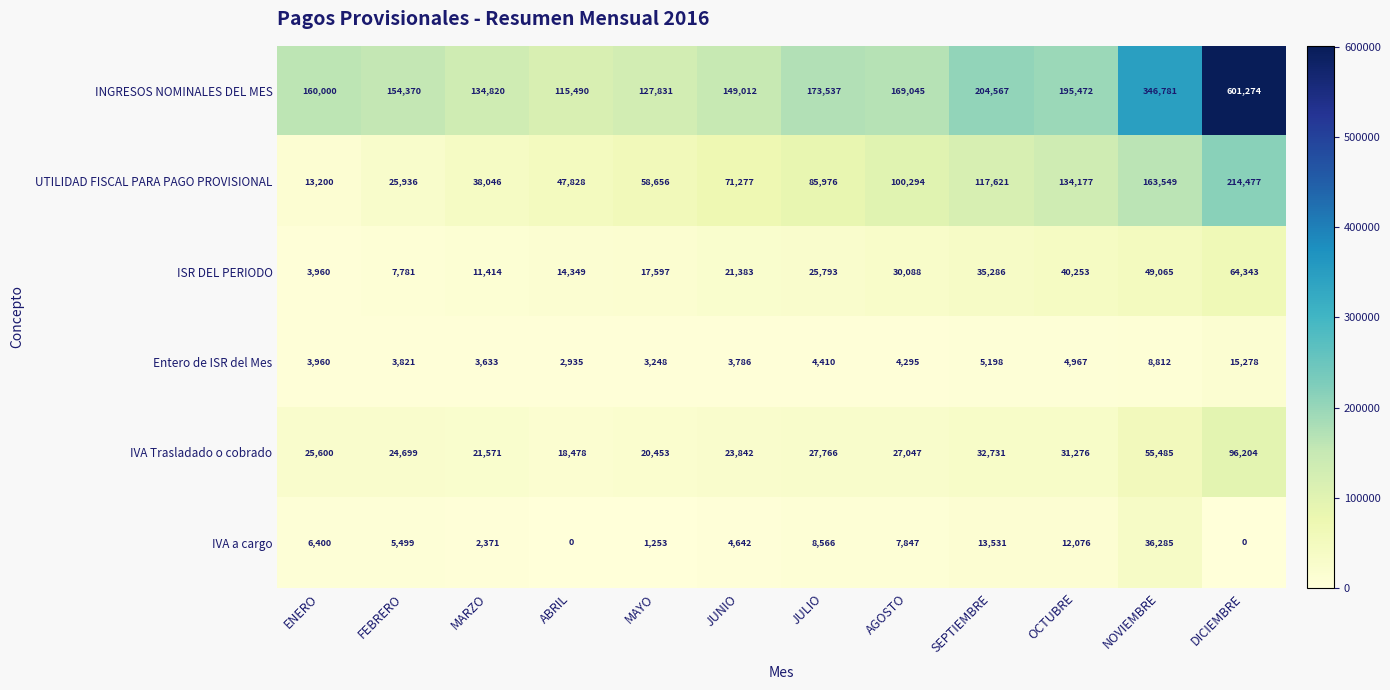

What value does the INGRESOS NOMINALES DEL MES series have at MARZO, to the nearest 100?

134800